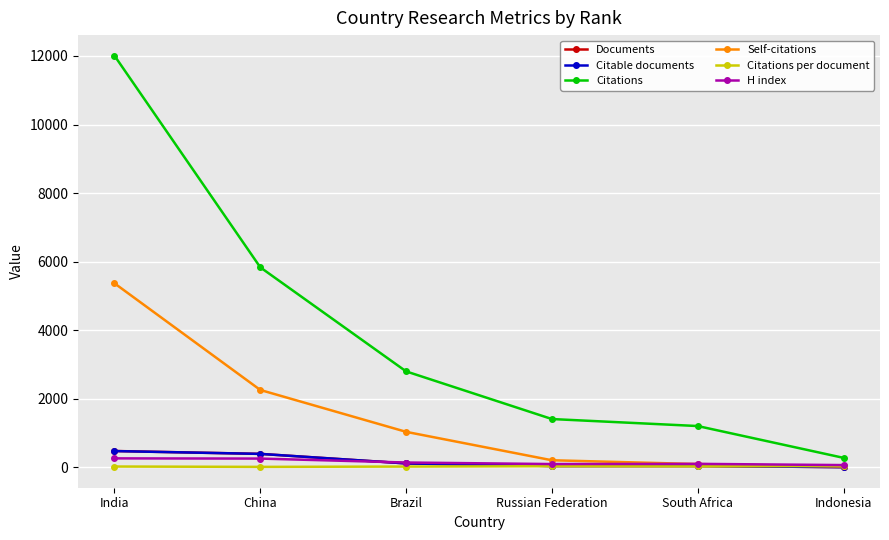

What is the difference between the second highest and second lowest values in the Citable documents series?

354.0